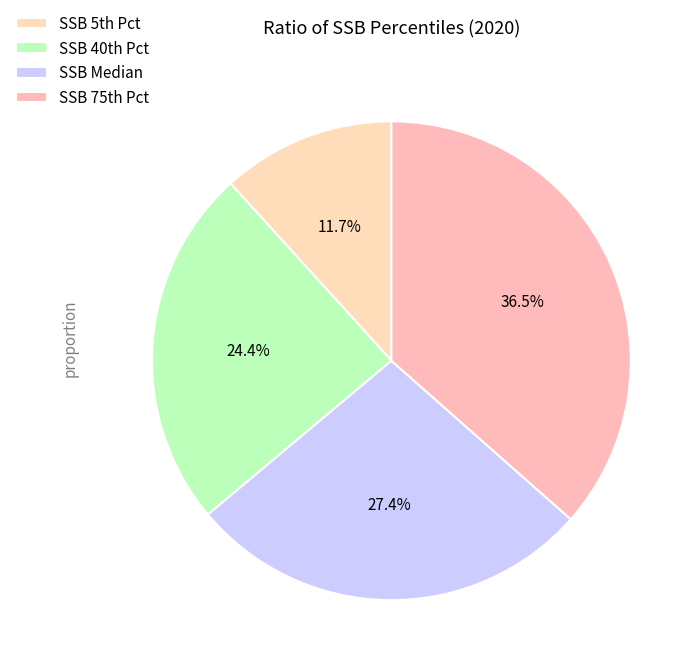

How many segments does this pie chart have?

4